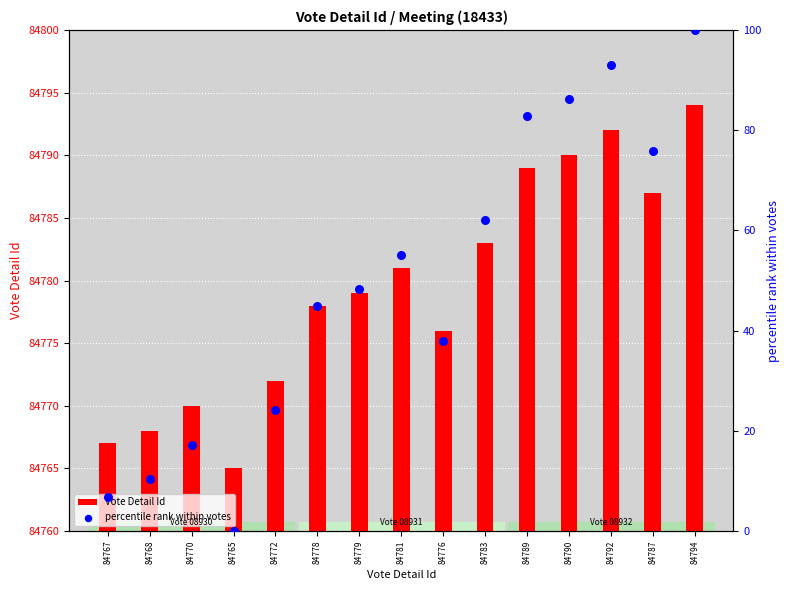

At which category is the sum across all series the highest?

84794